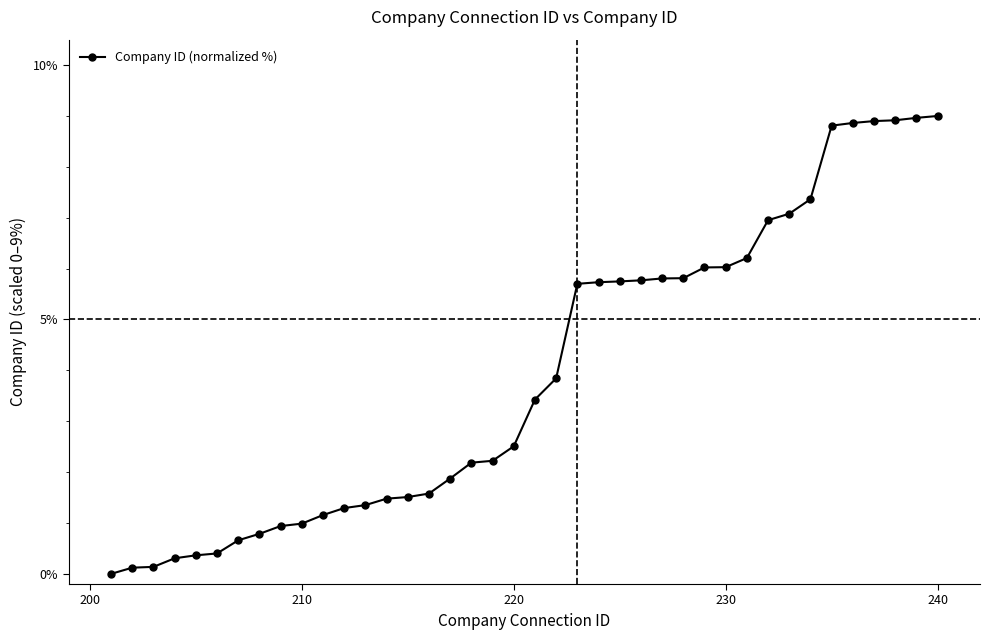

What is the greatest value displayed?

9.0